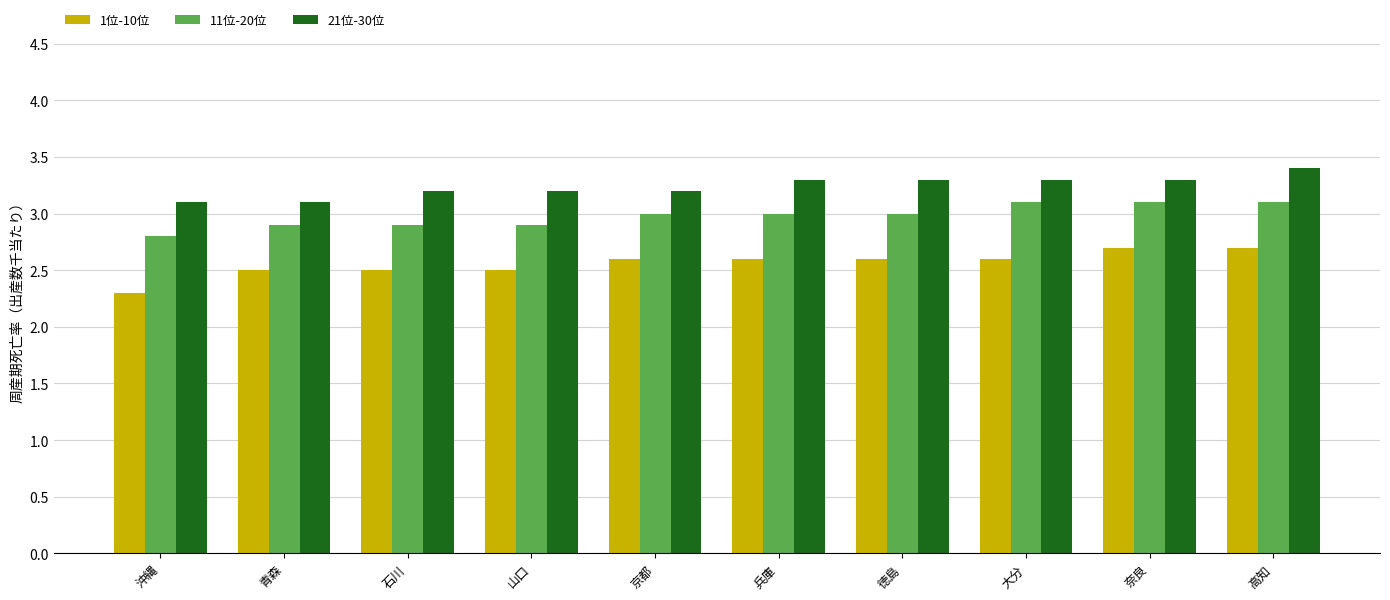

Which series has the largest range (max minus min)?

1位-10位